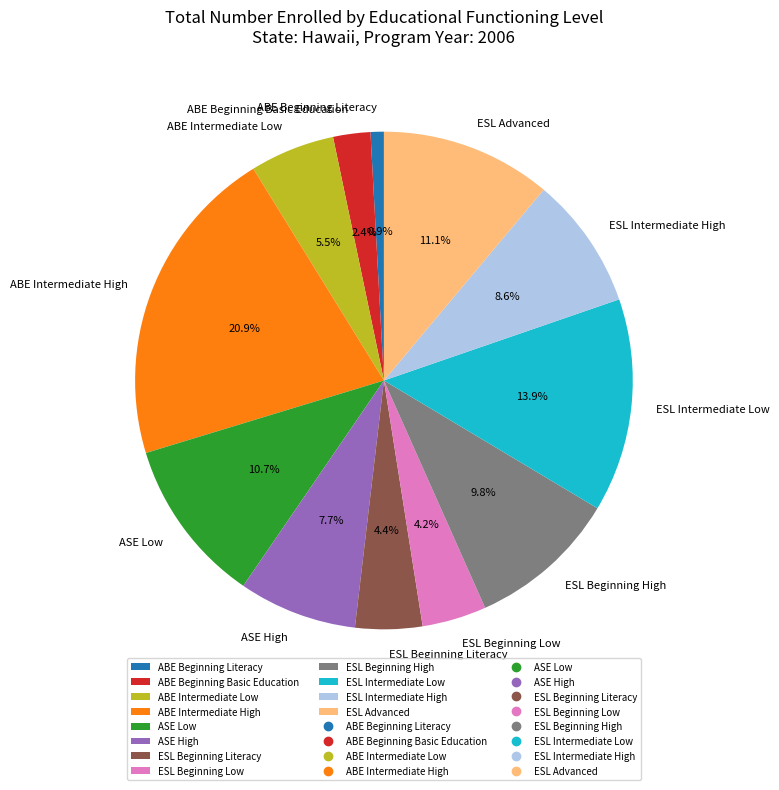

Is it true that ESL Intermediate Low is 14% of the pie?

True